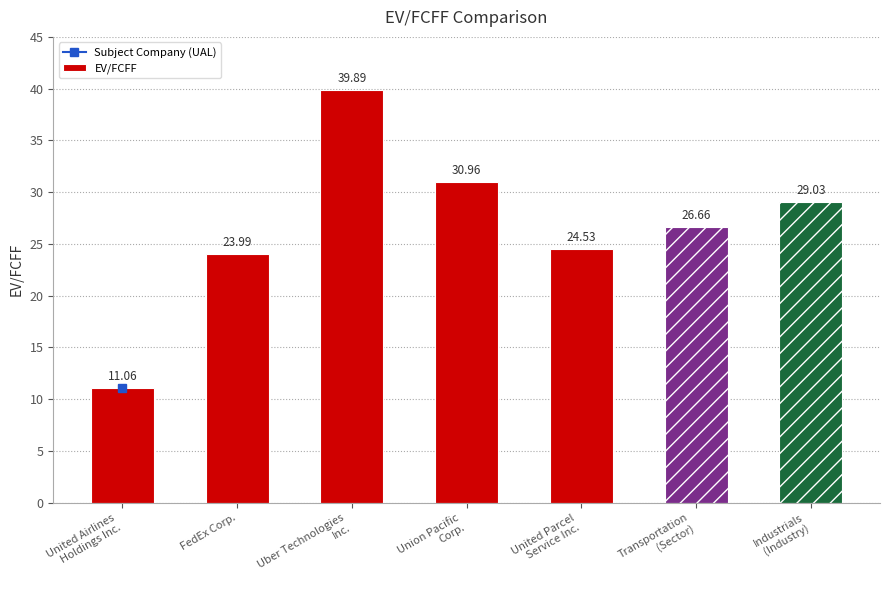

What is the maximum value shown in the chart?

39.9